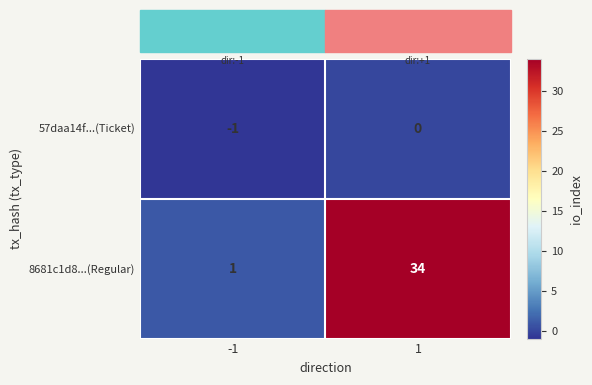

The value of 57daa14f...(Ticket) at 1 is 0. True or false?

True